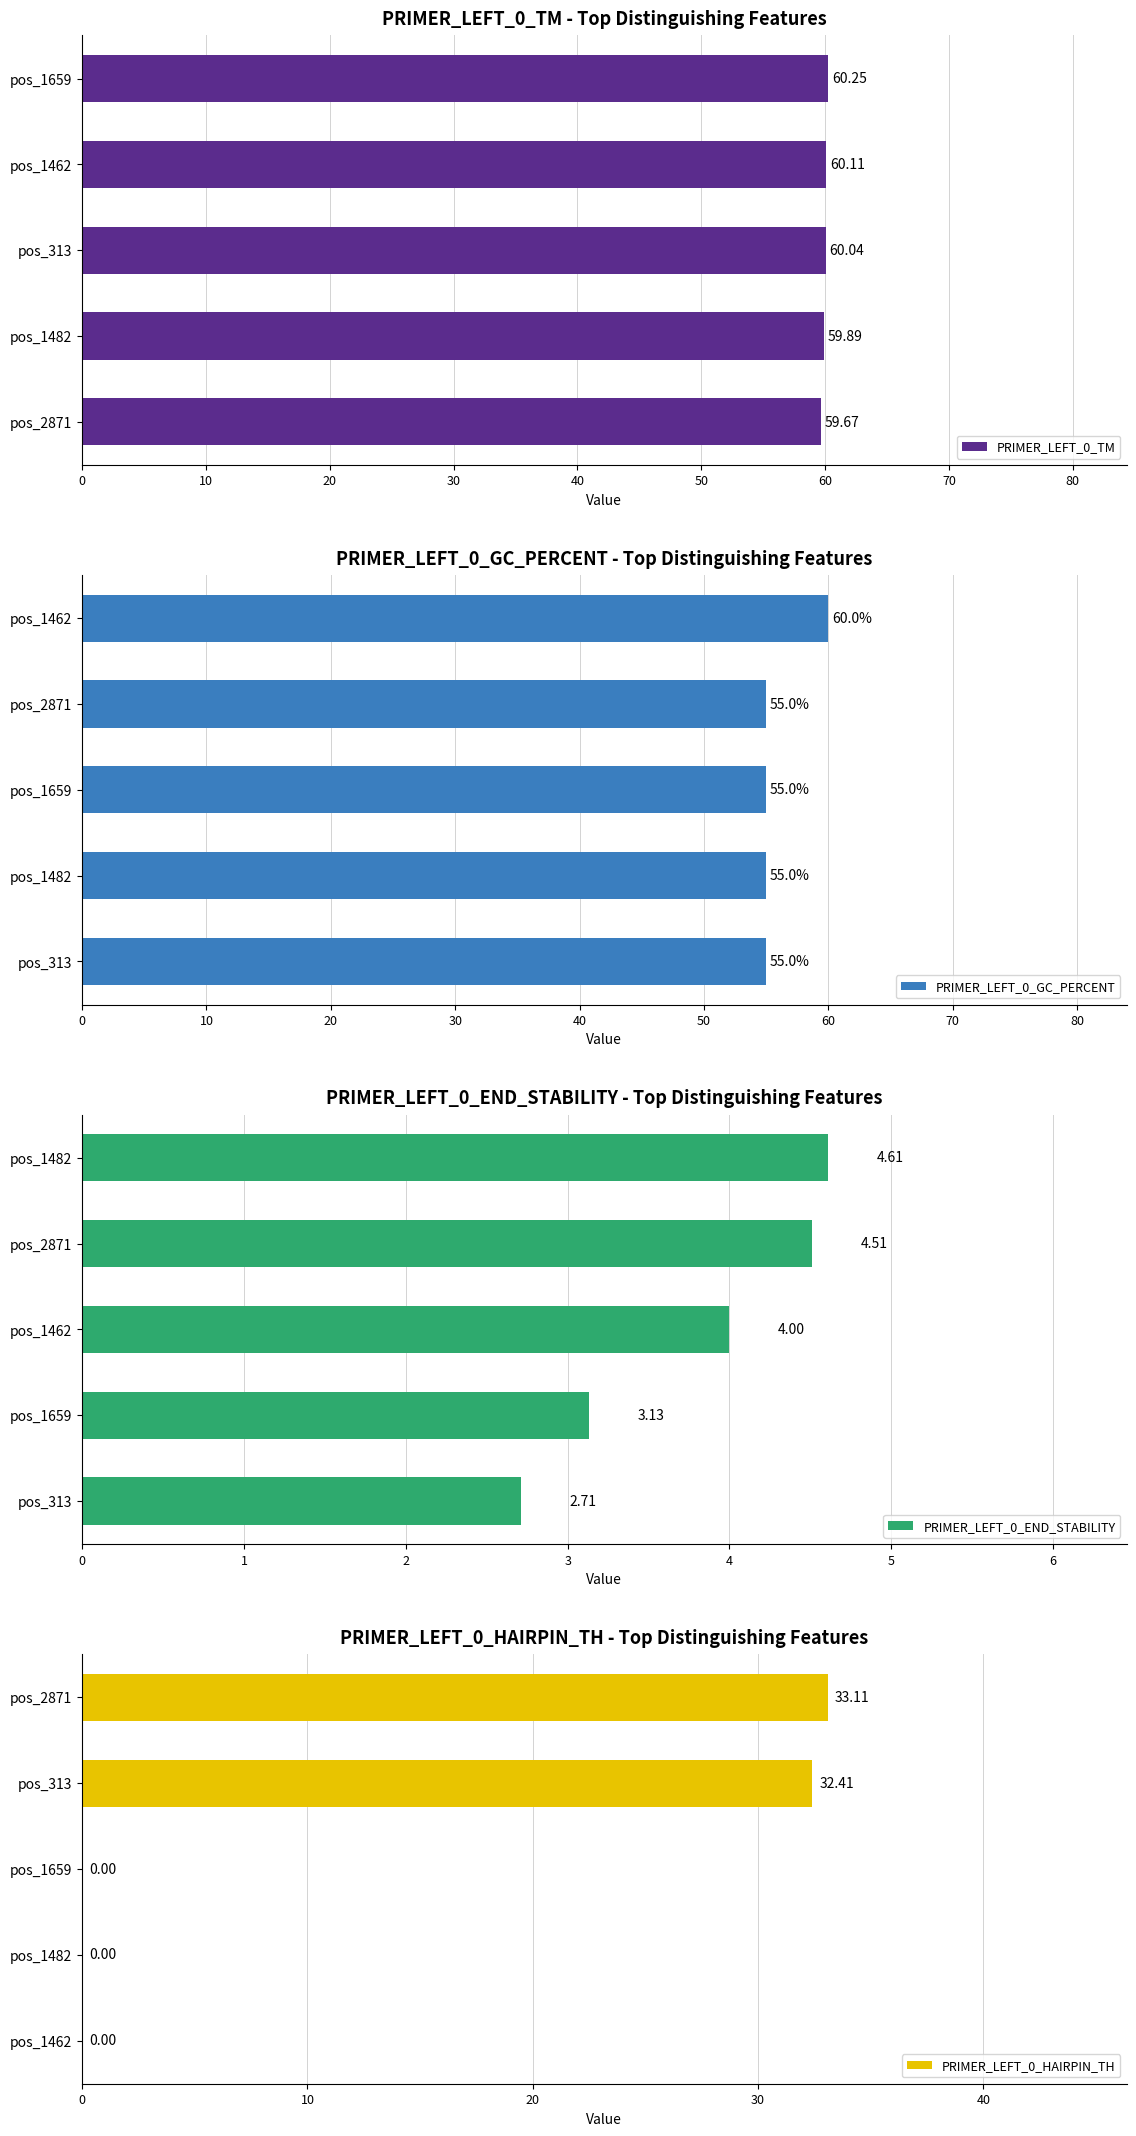

What is the sum of the PRIMER_LEFT_0_TM values at pos_1462 and pos_1659?

120.4